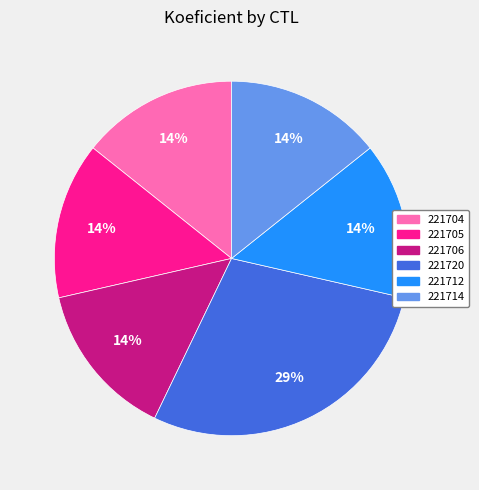

How many slices are in this pie chart?

6